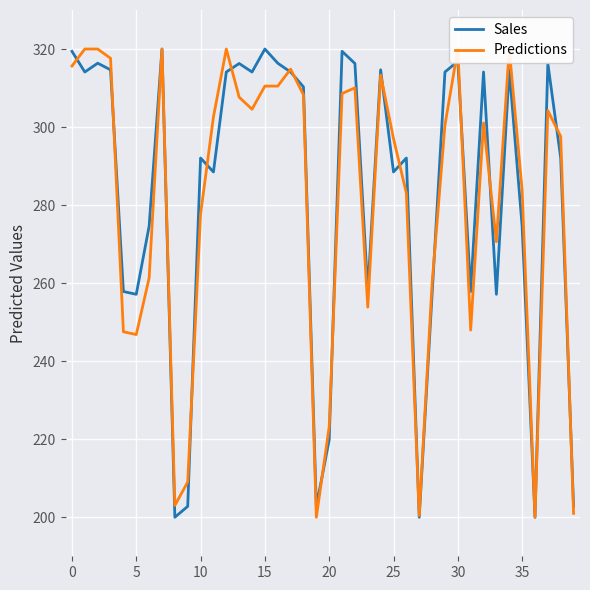

Is it true that Sales equals 436.9 at 5?

False